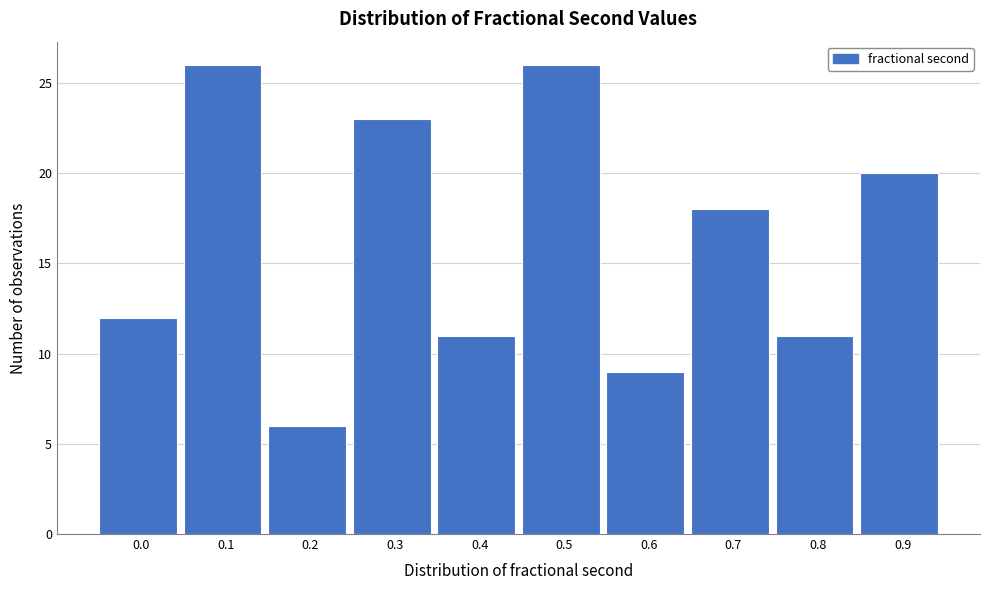

Reading left to right, list all the values displayed in this chart.

0.0=12	0.1=26	0.2=6	0.3=23	0.4=11	0.5=26	0.6=9	0.7=18	0.8=11	0.9=20